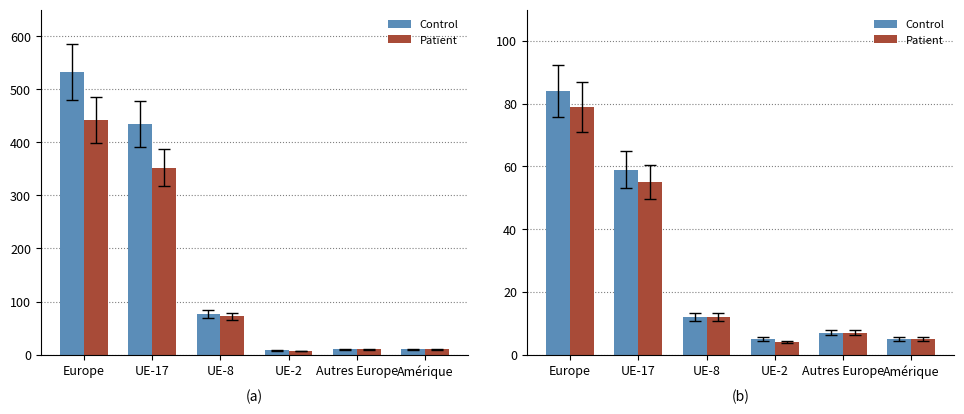

What is the smallest value displayed?

4